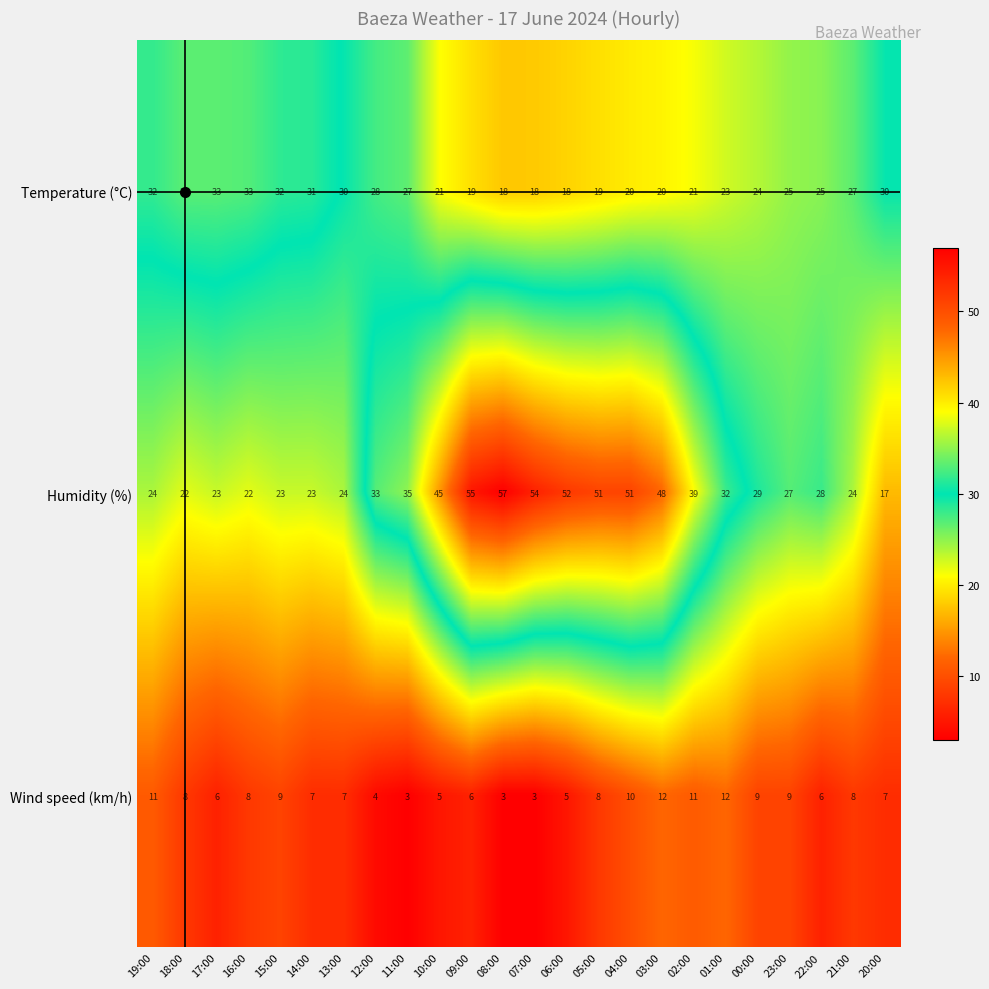

Which category has the highest value across all series?

08:00